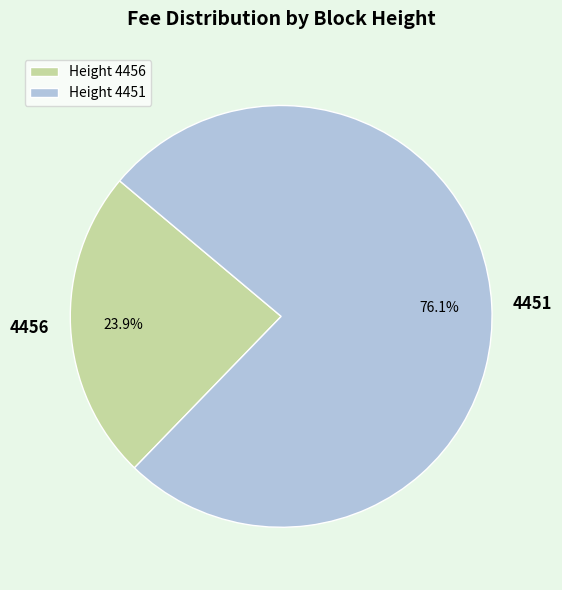

To the nearest percent, what percentage of the pie is 4456?

24%